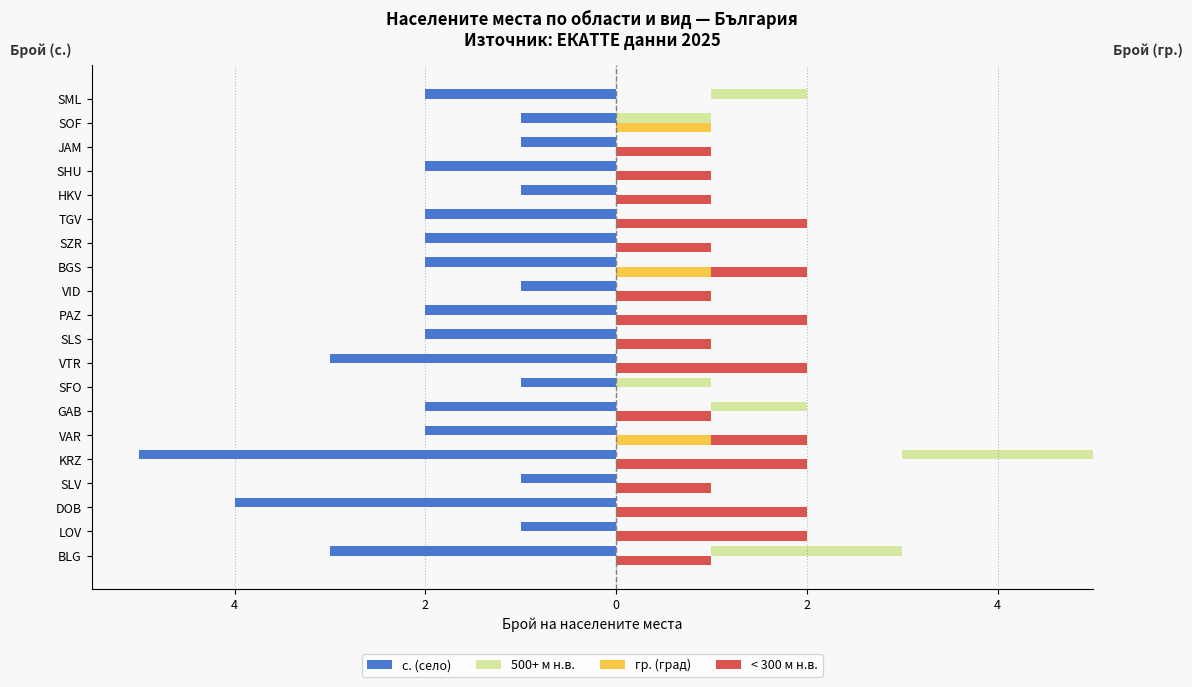

Which series has the widest spread of values?

с. (село)